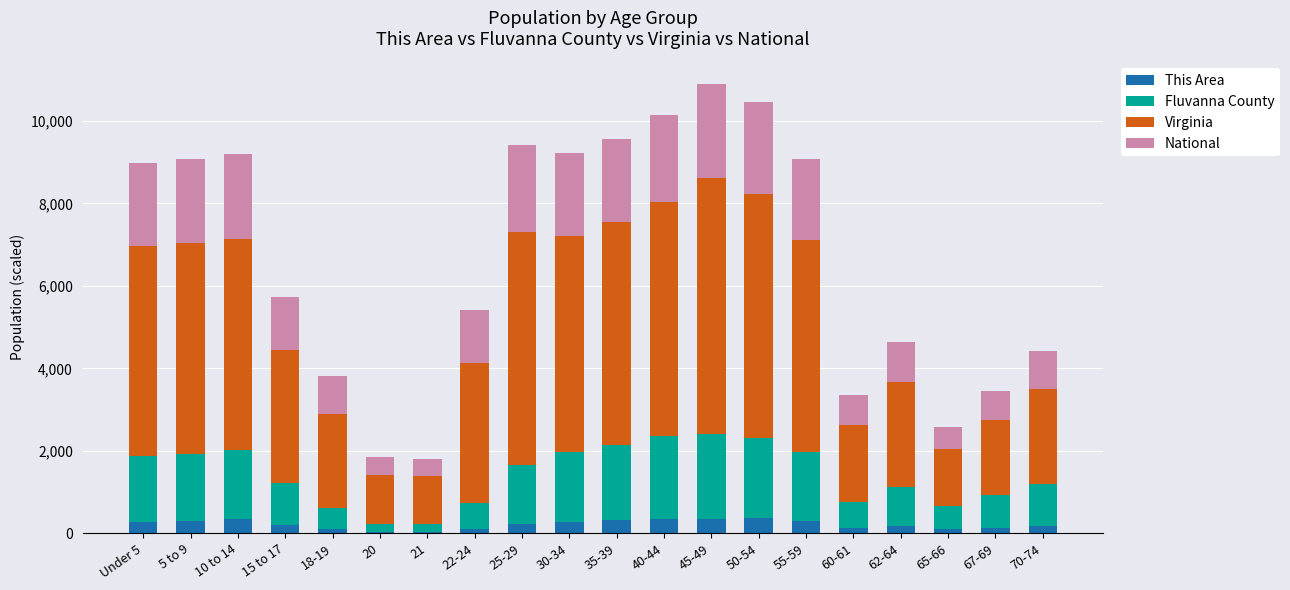

What is the highest value of the This Area series?

361.0